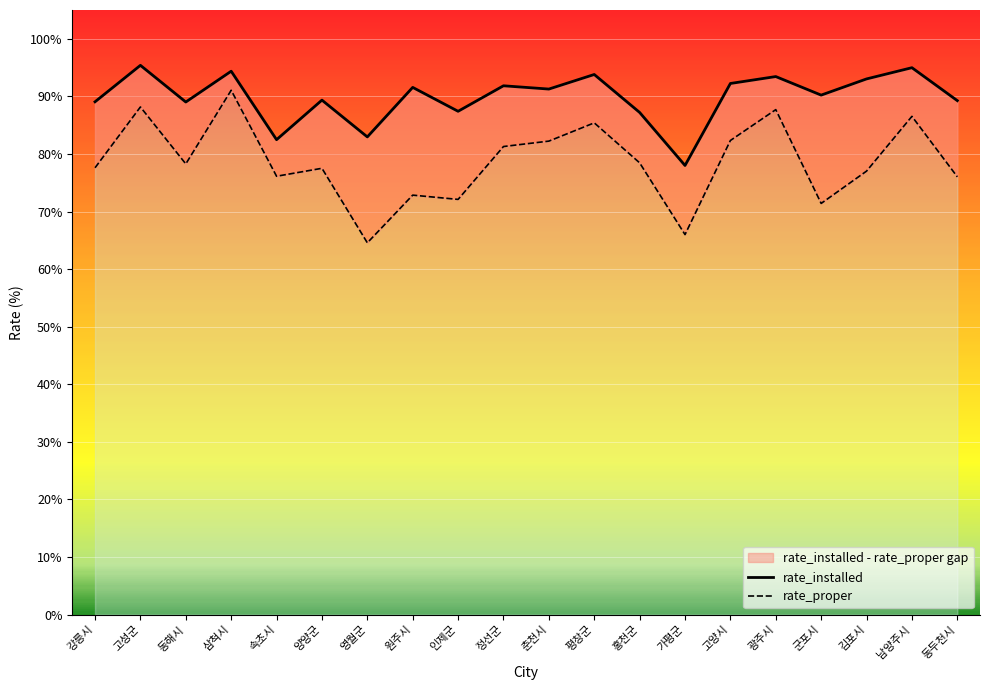

What is the difference between the second highest and second lowest values in the rate_installed series?

12.5